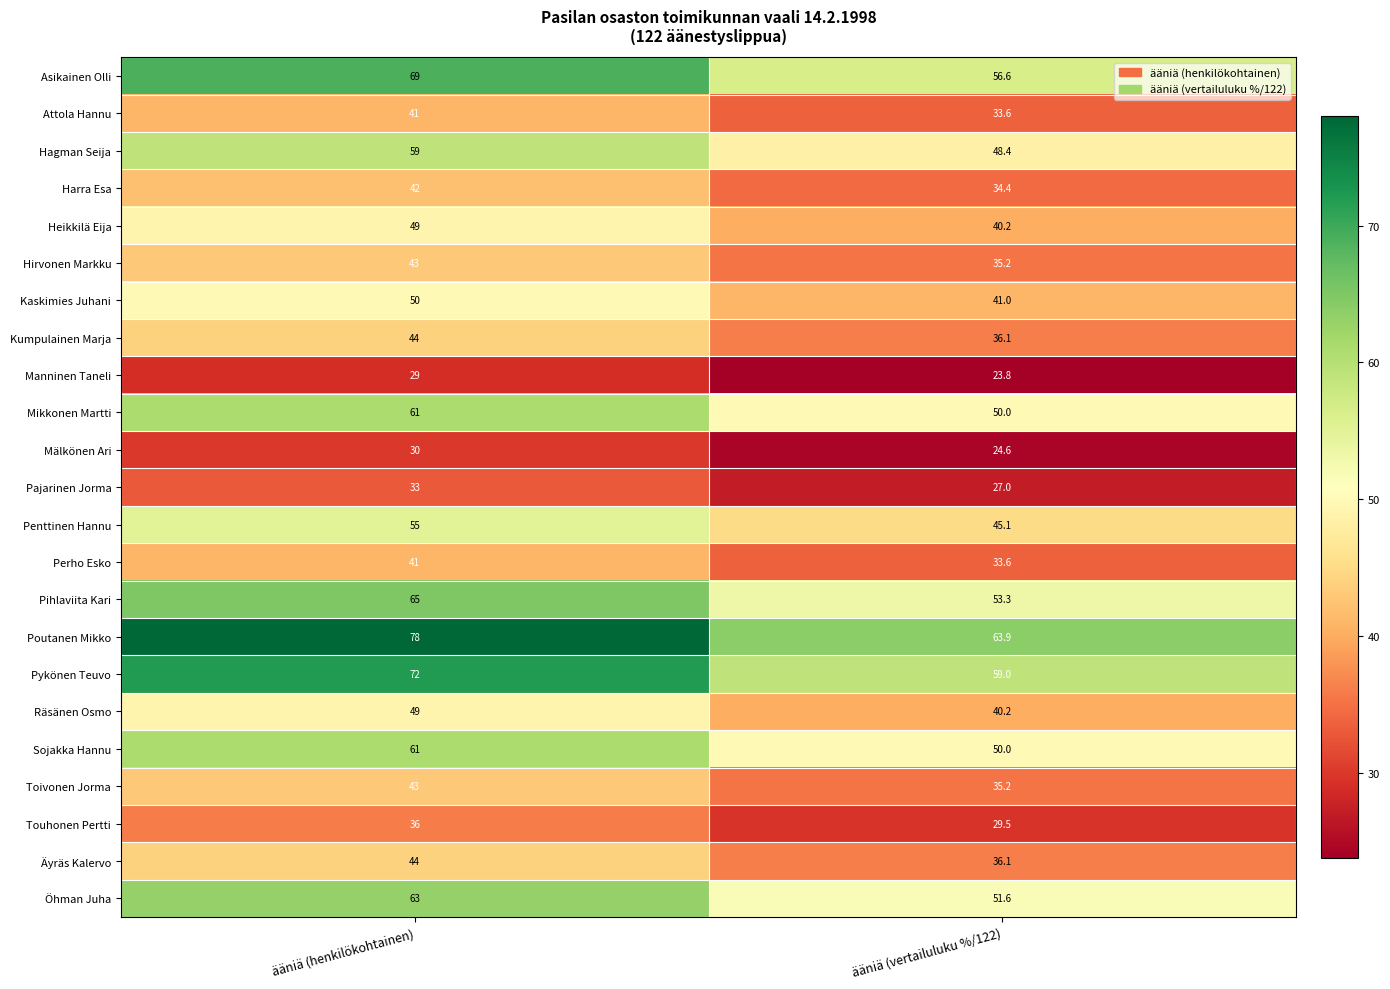

Which series has the largest total across all categories?

Poutanen Mikko